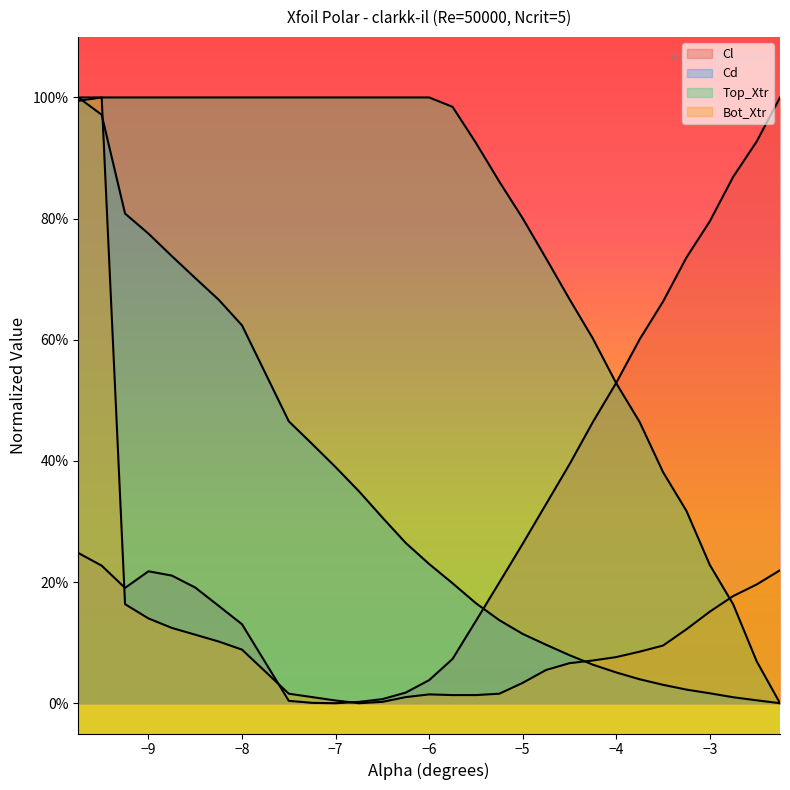

At how many categories does at least one series exceed 0?

30